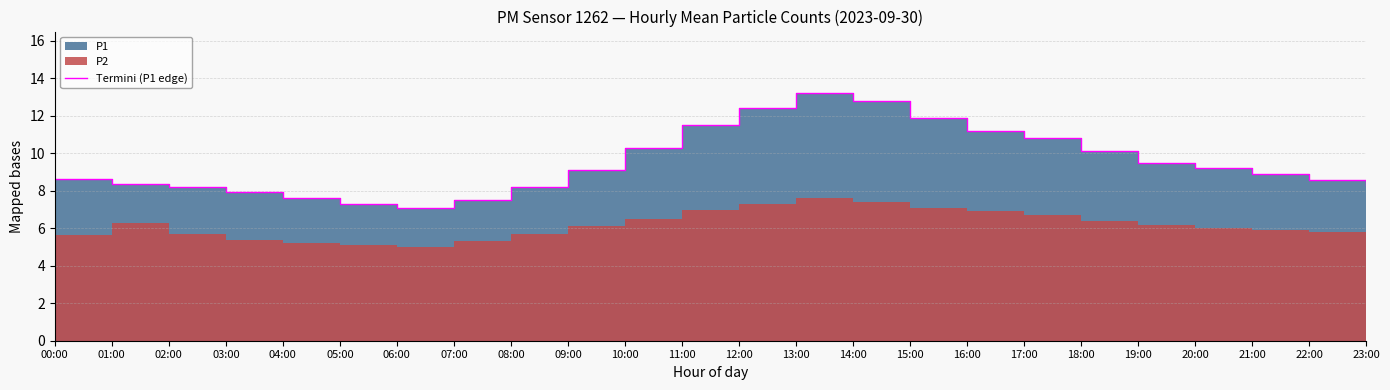

Which label corresponds to the smallest value in the chart?

06:00